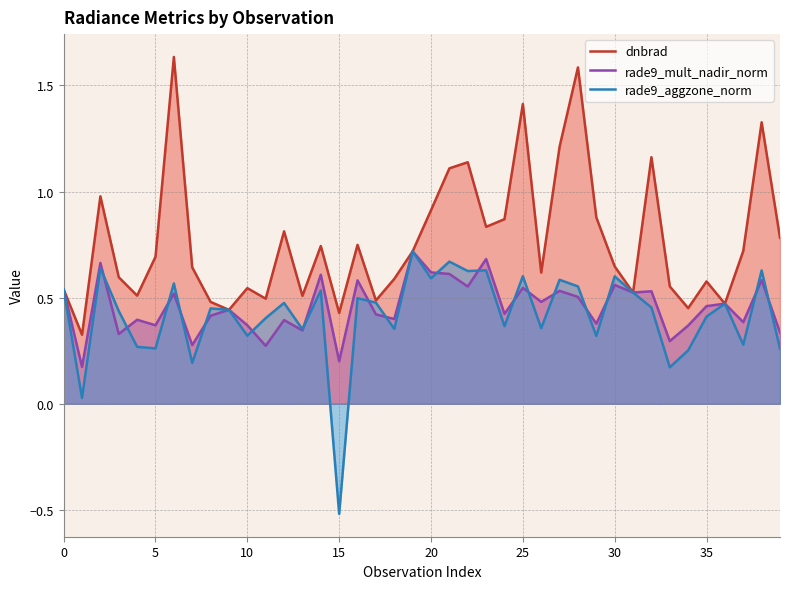

What is the smallest value displayed?

-0.5